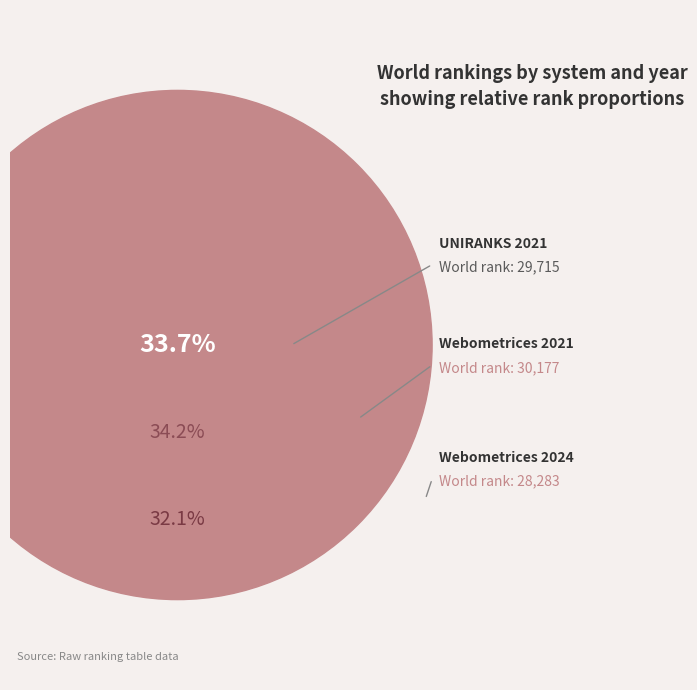

Is Webometrices 2024 the majority of the pie?

No